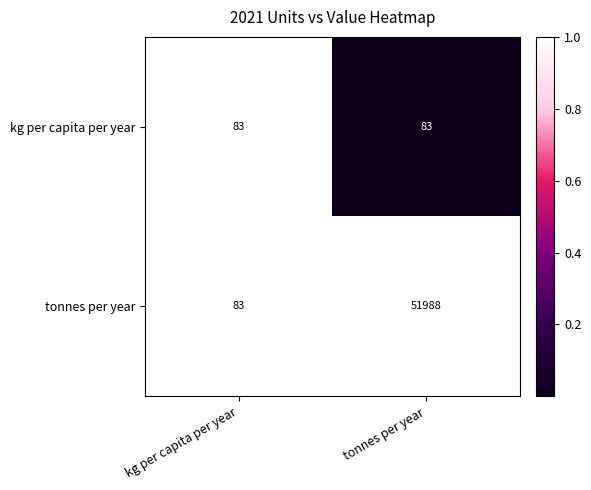

Is the value of kg per capita per year at kg per capita per year greater than the value of tonnes per year at tonnes per year?

No